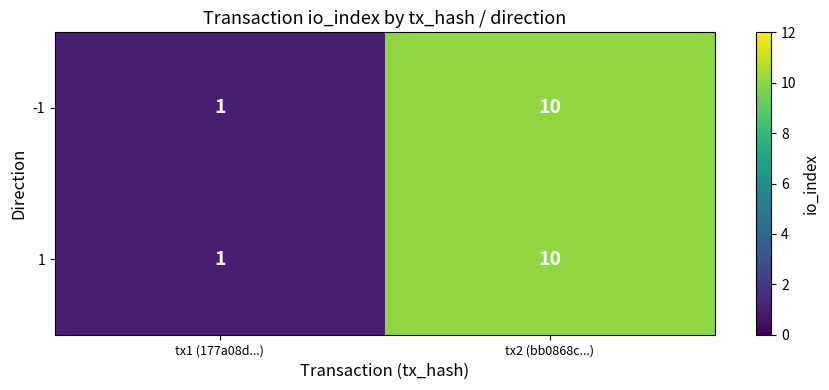

The value of 1 at tx2 (bb0868c...) is 10. True or false?

True